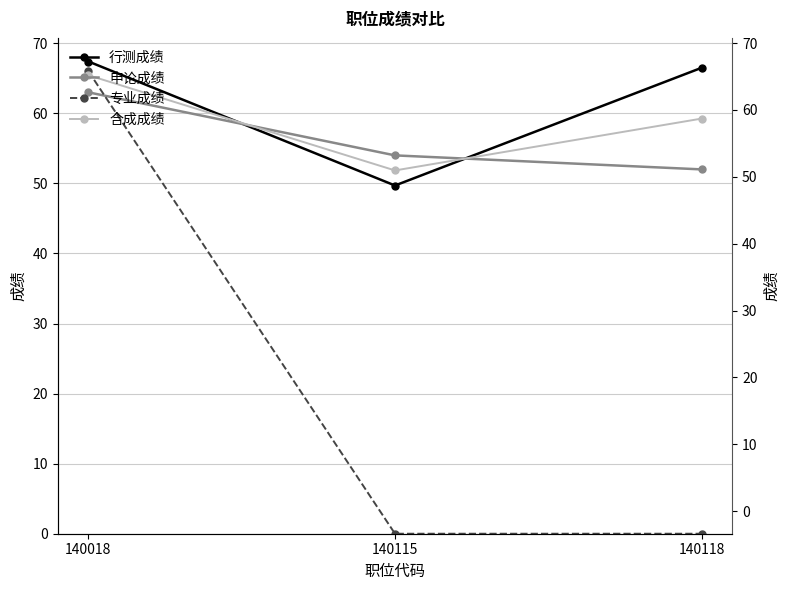

What is the maximum value shown in the chart?

67.4